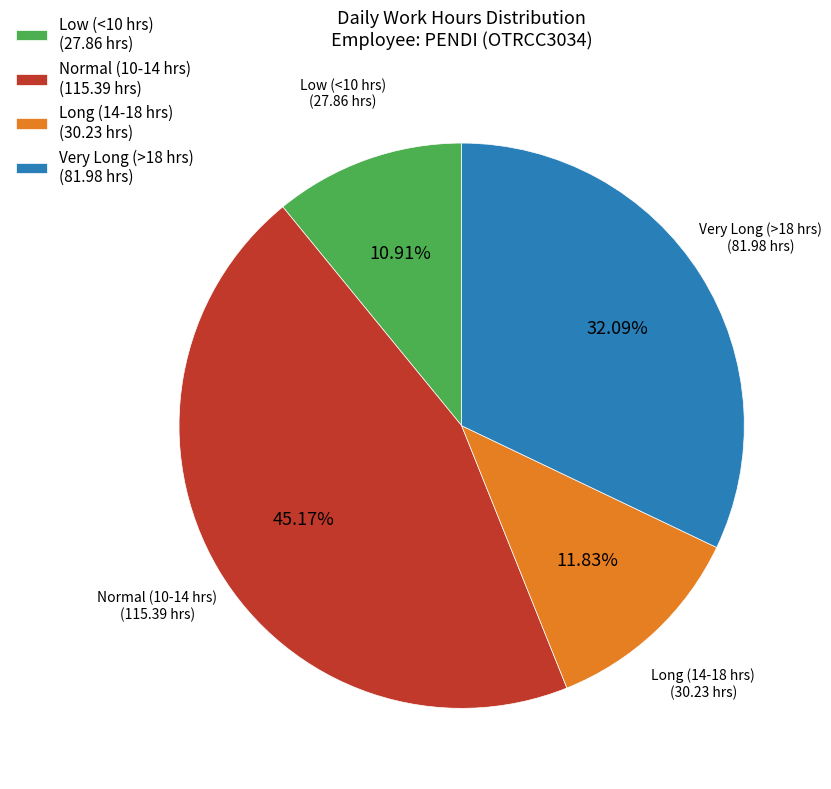

How many slices are in this pie chart?

4